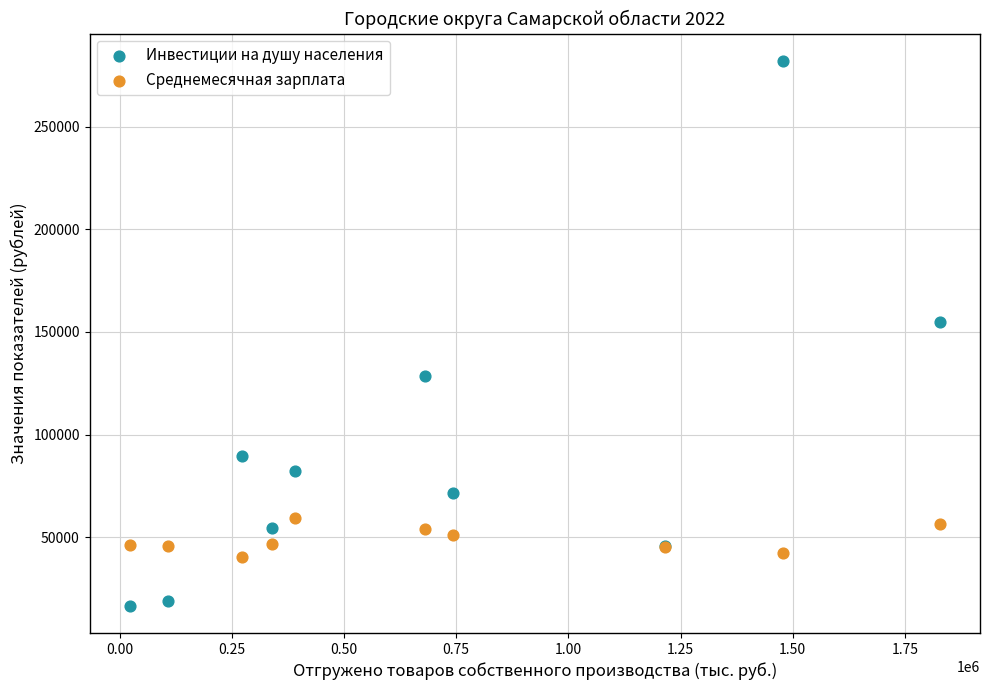

Which series reaches the minimum Y coordinate?

Инвестиции на душу населения